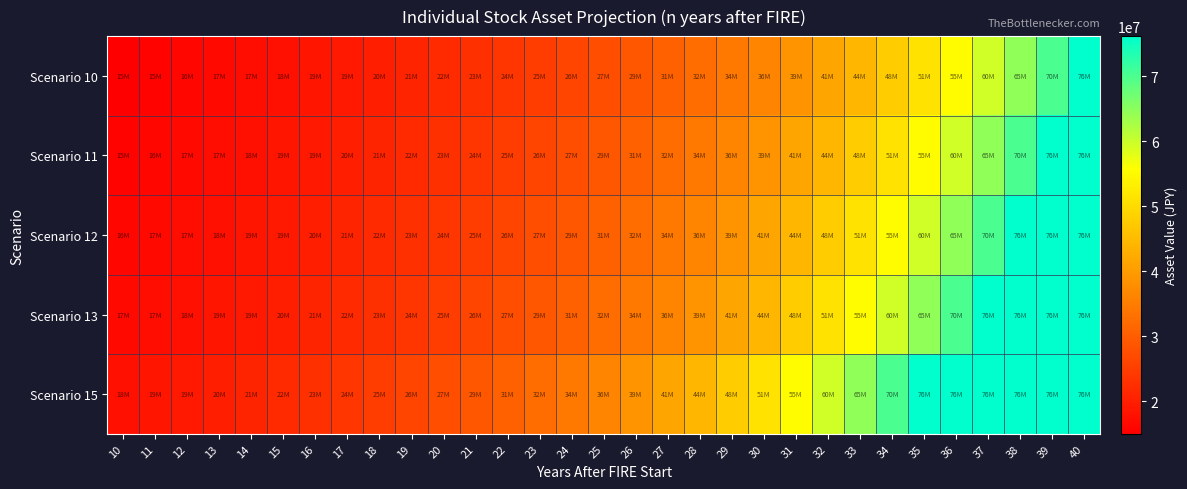

Which series changed the most between 17 and 26?

Scenario 15